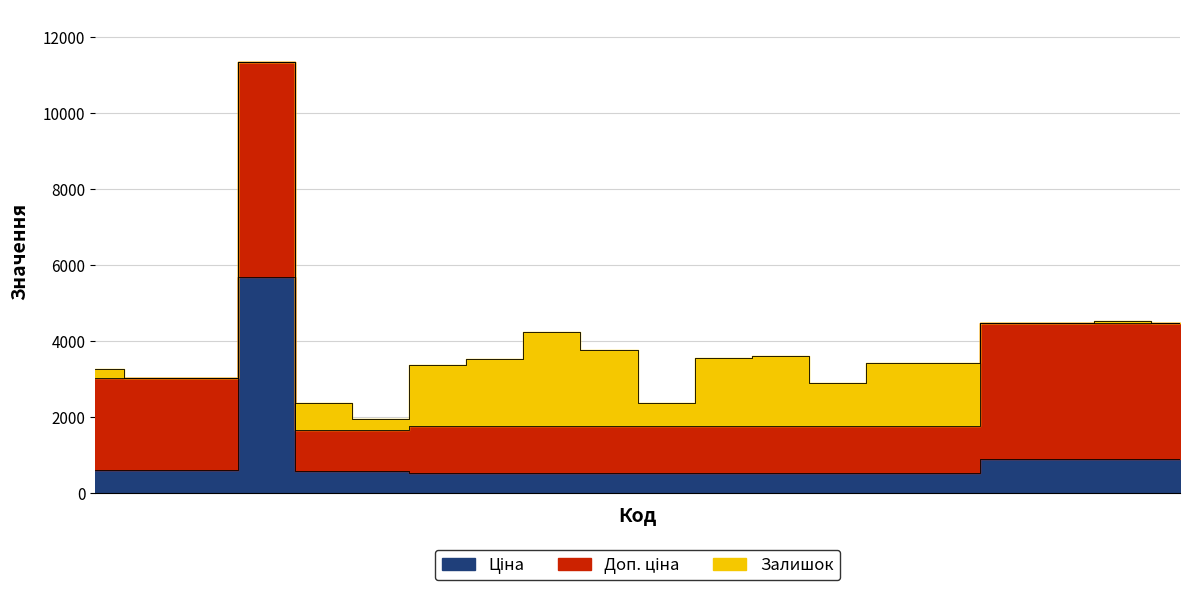

True or false: Доп. ціна has more than 2 points higher than both neighbors.

False